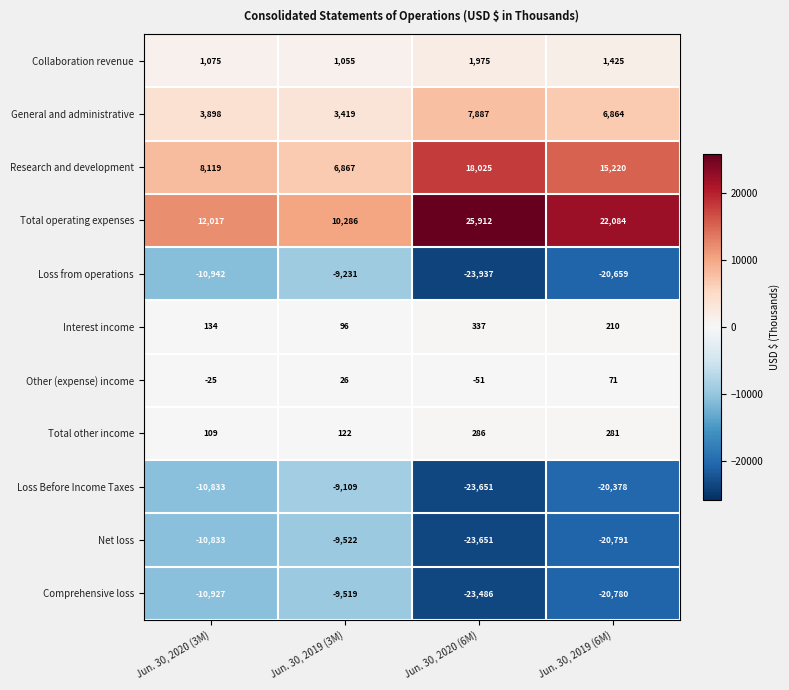

Which category has the lowest value in the Interest income series?

Jun. 30, 2019 (3M)